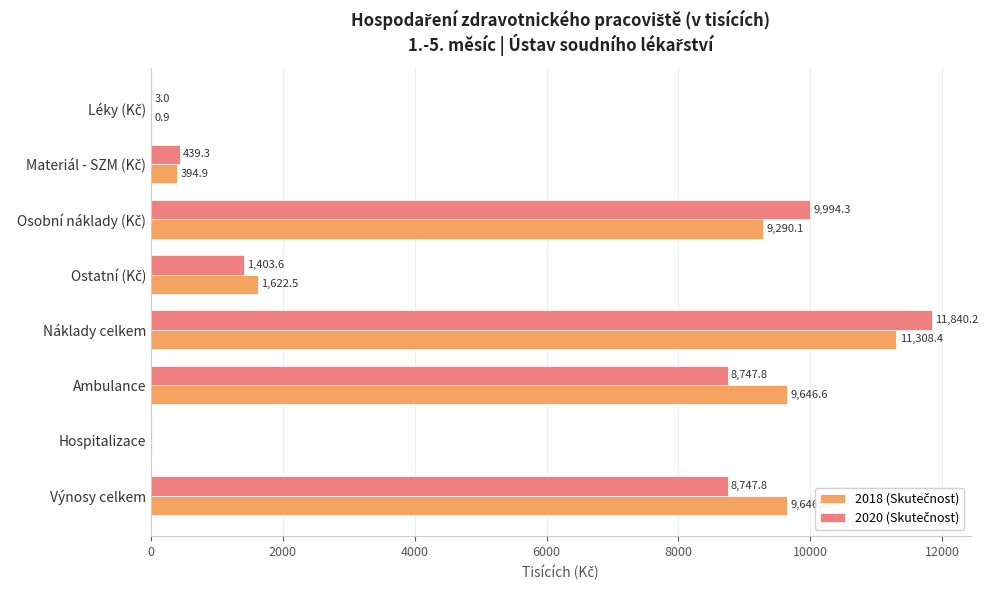

At which category does the chart reach its peak across all series?

Náklady celkem